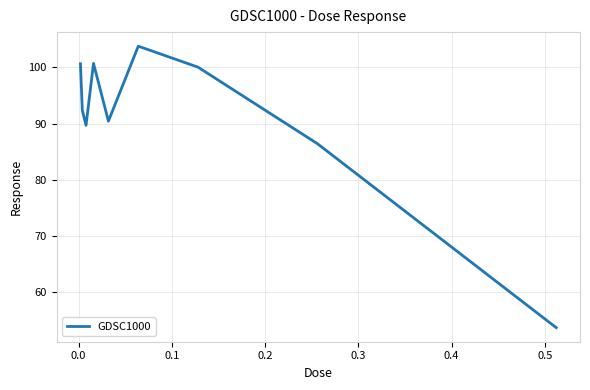

What is the smallest value displayed?

53.7